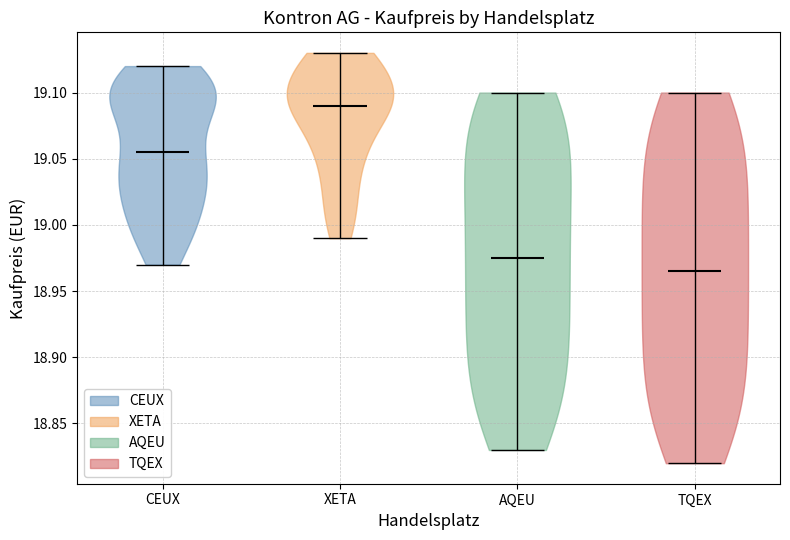

What is the highest point the violin for AQEU reaches on the y-axis? The values are not printed on the chart, so give them approximately, as read against the axis.

19.100